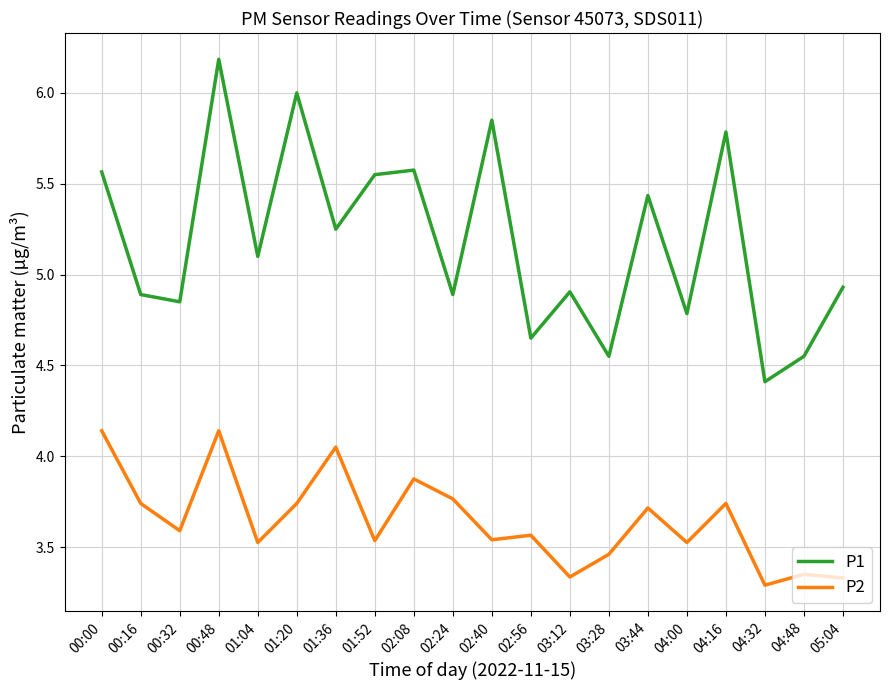

What is the total value across all series at 04:00?

8.3